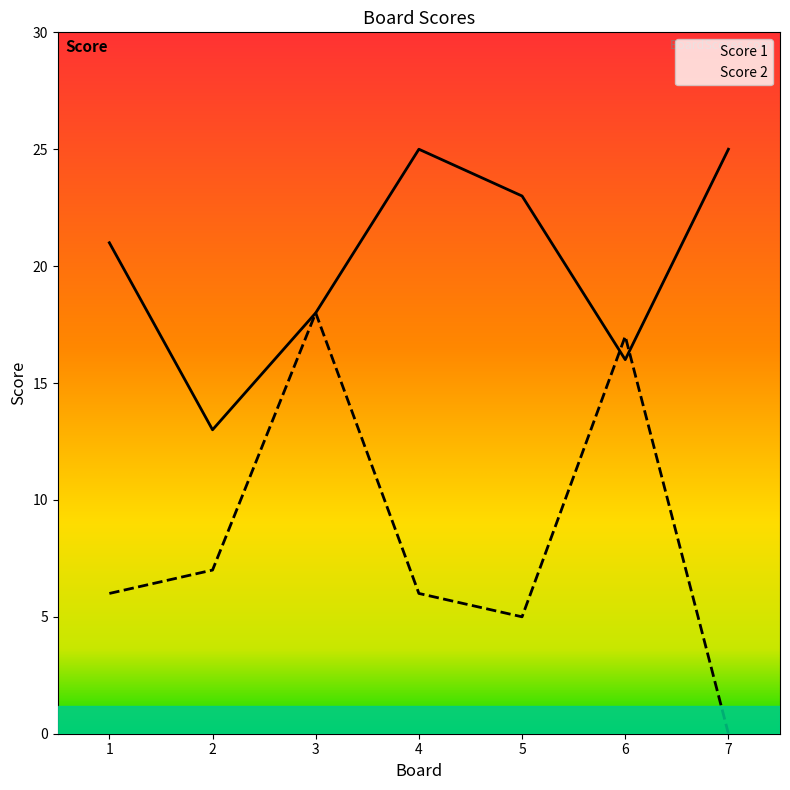

Between which two adjacent categories do Score 2 and Score 1 first intersect?

5 and 6